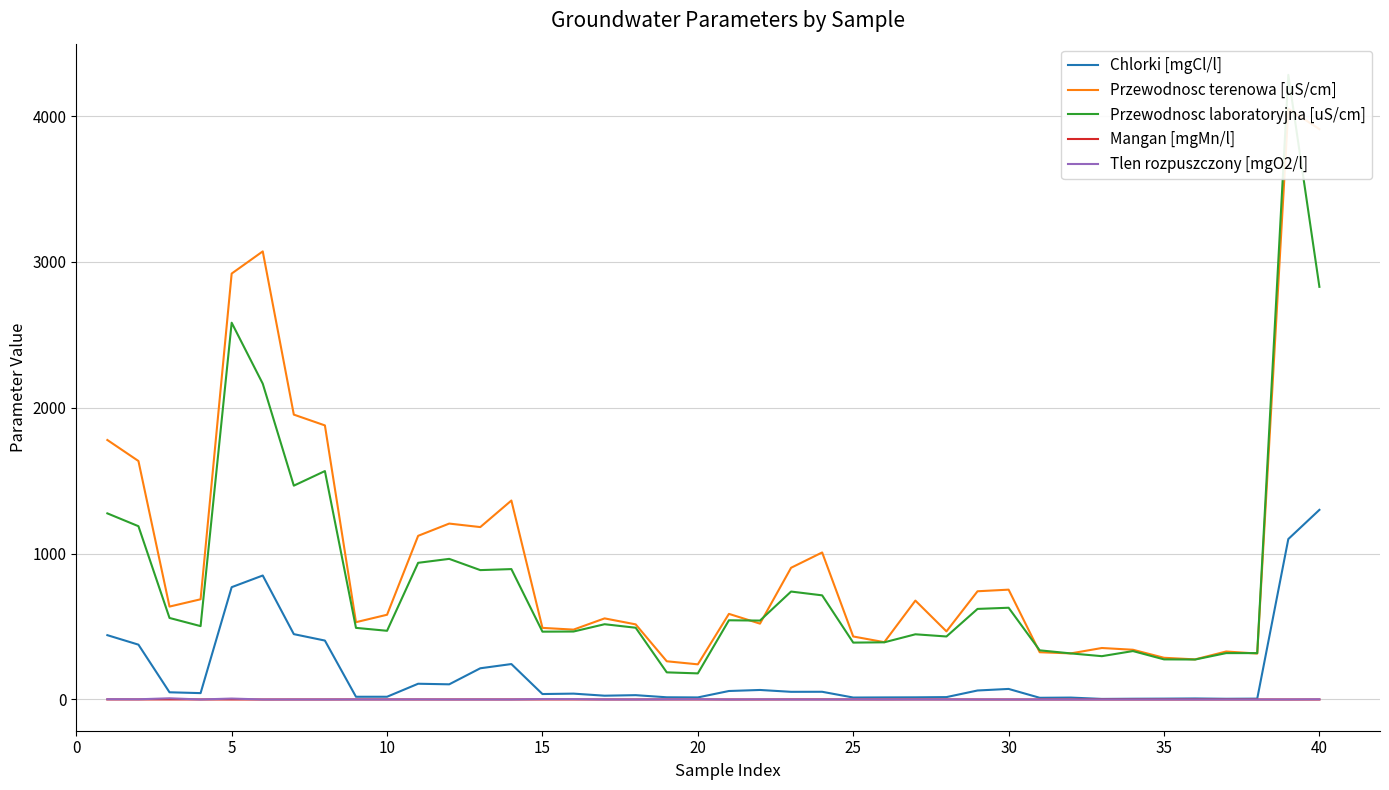

Which category has the lowest value across all series?

5